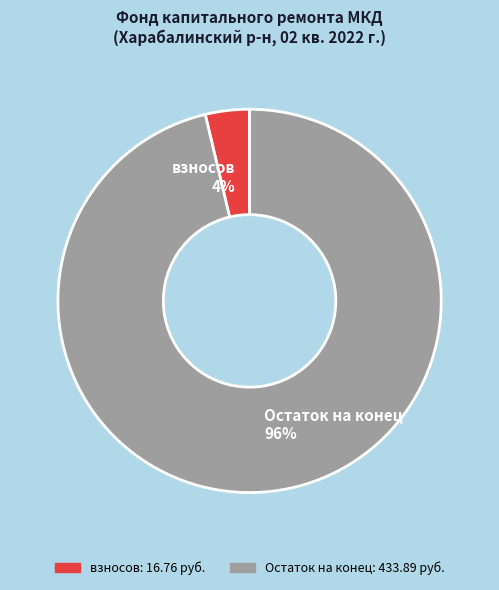

Which slice is the largest?

Остаток на конец 96%